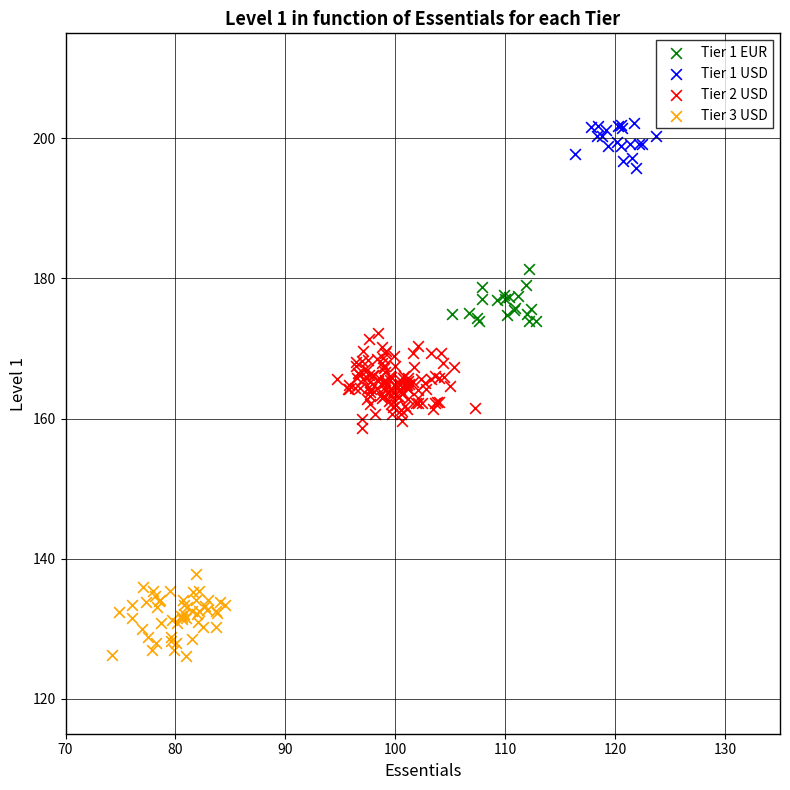

Which series contains the highest Y value?

Tier 1 USD